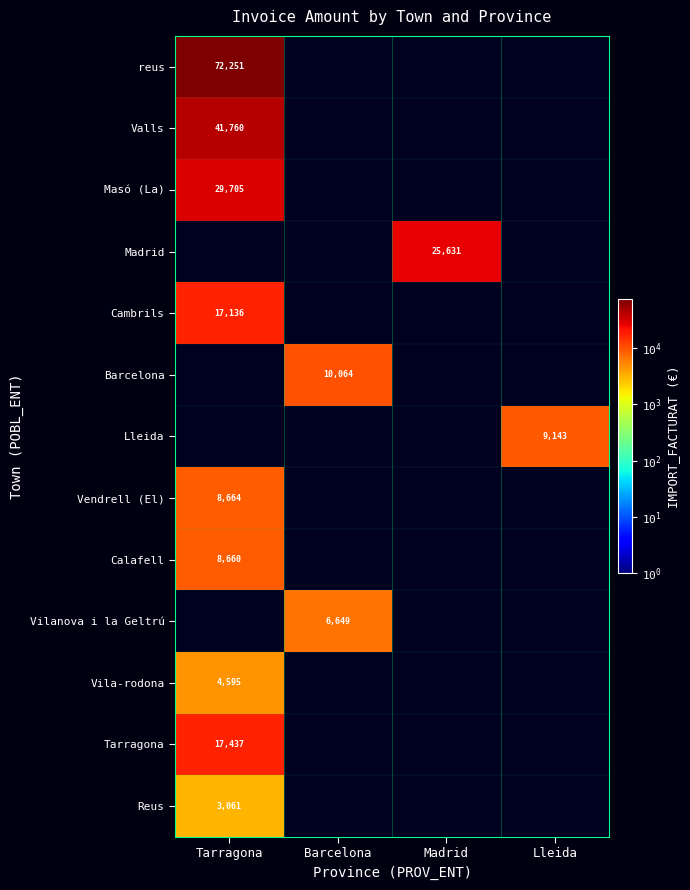

Rank the categories by reus value from highest to lowest.

Tarragona, Barcelona, Madrid, Lleida